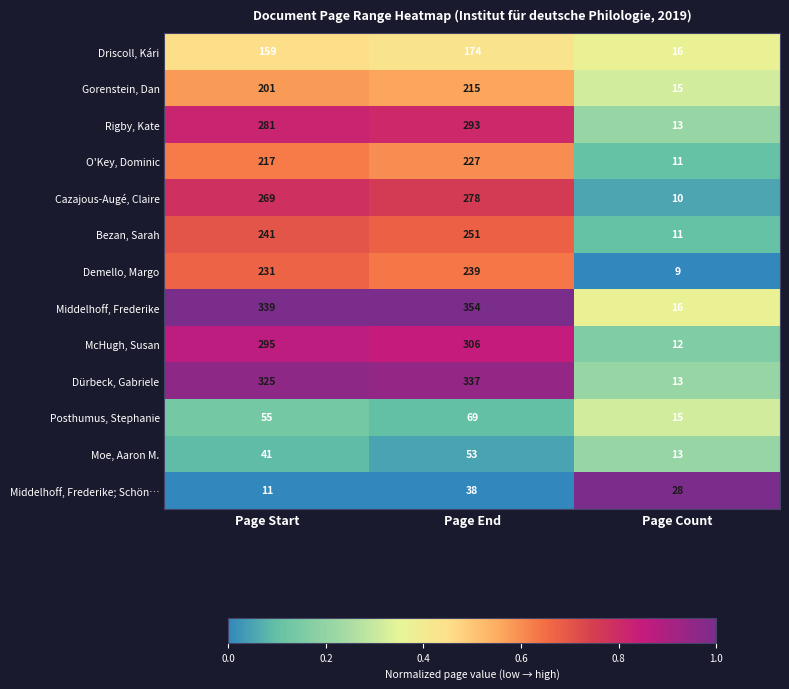

The value of Driscoll, Kári at Page End is 247. True or false?

False